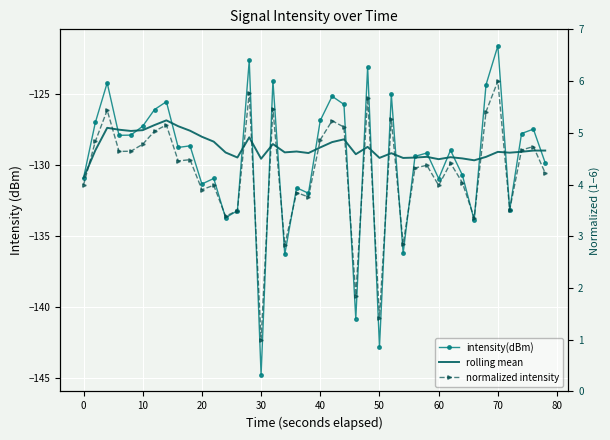

After their last crossing, which series has the higher values: rolling mean or intensity(dBm)?

rolling mean